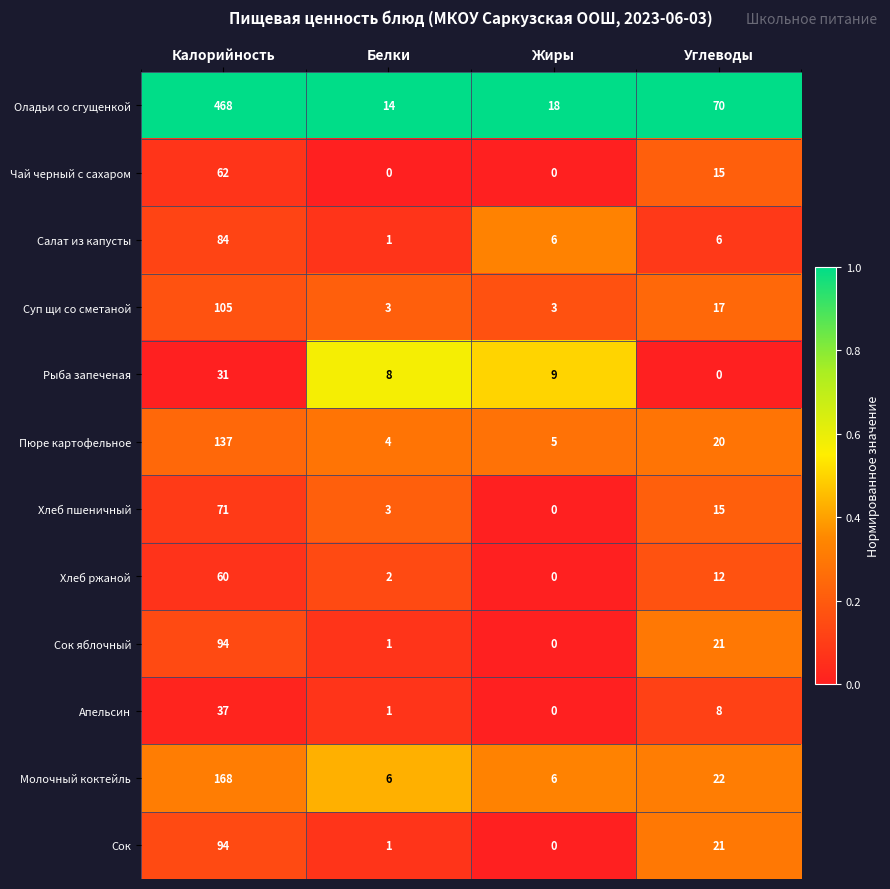

Where does the Апельсин series first go above 8?

Калорийность